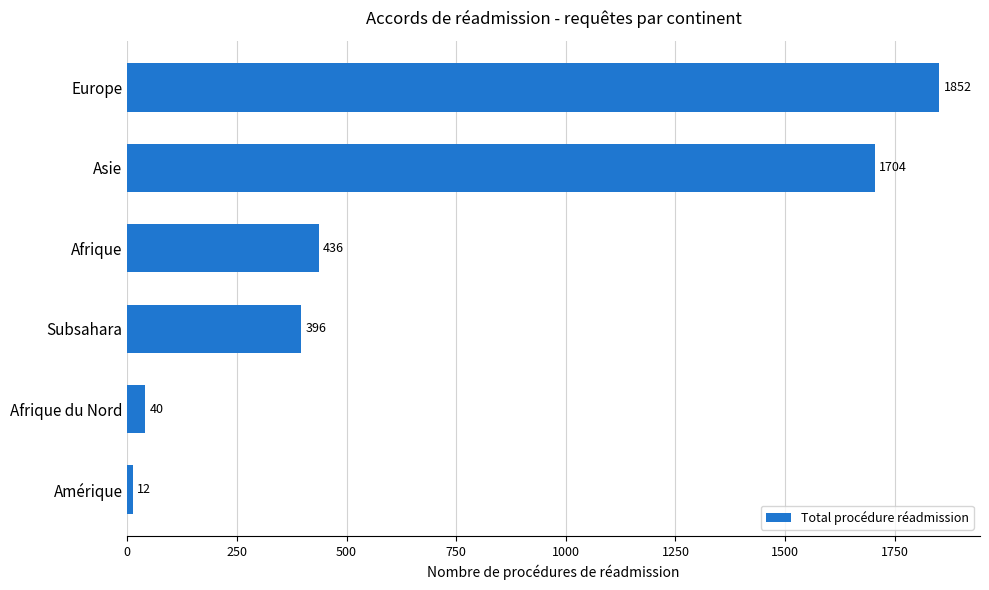

How many data points are less than 436?

3